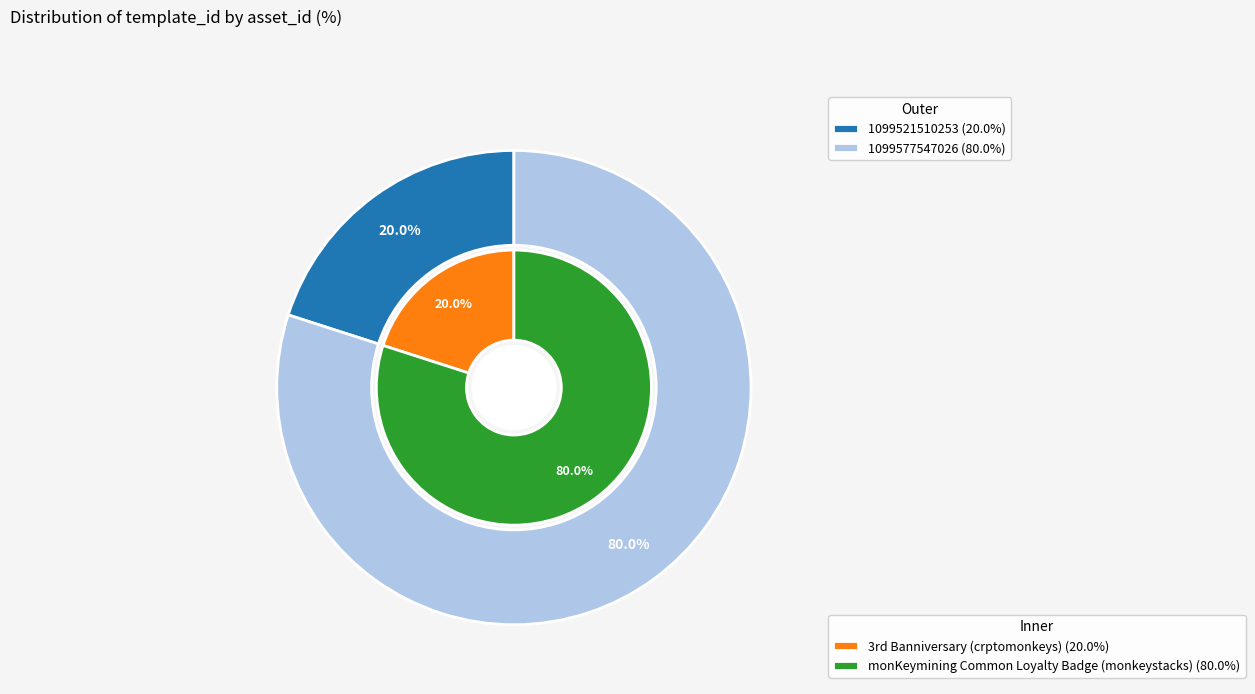

Is it true that 1099521510253 is 34% of the pie?

False